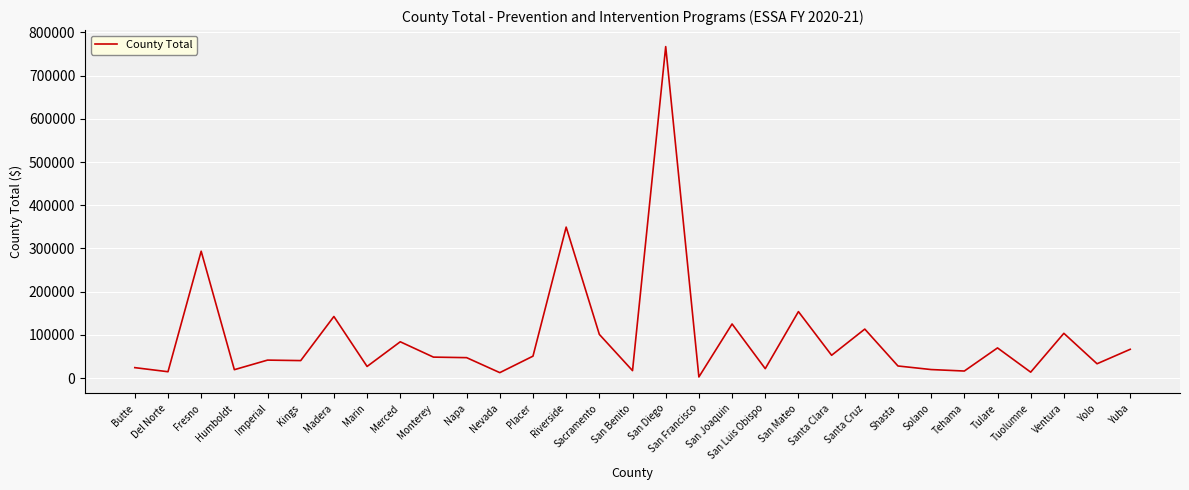

Where is the first local minimum?

Del Norte